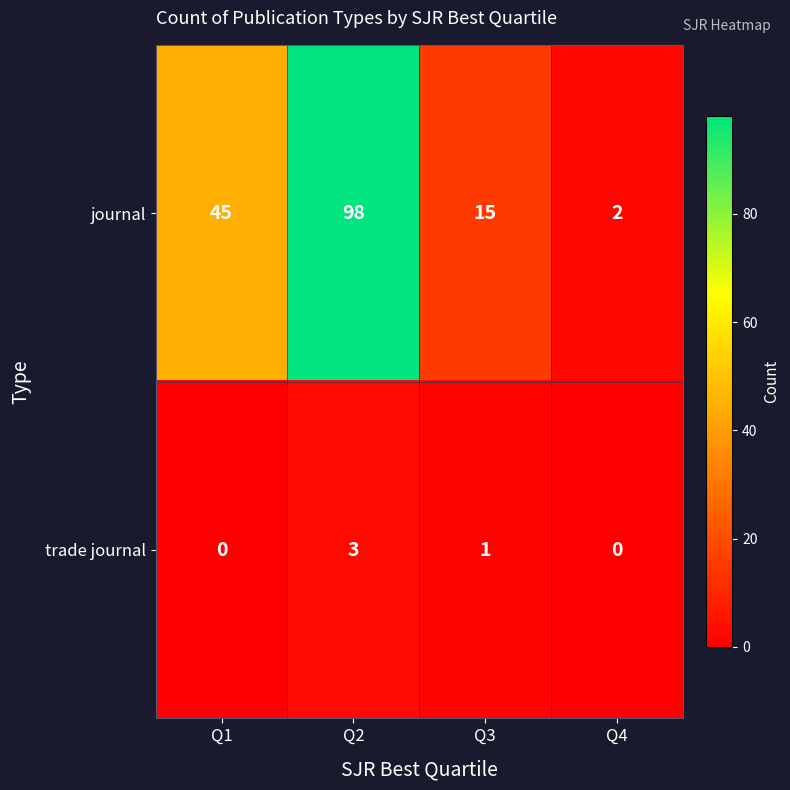

What is the difference between the maximum and minimum values in the trade journal series?

3